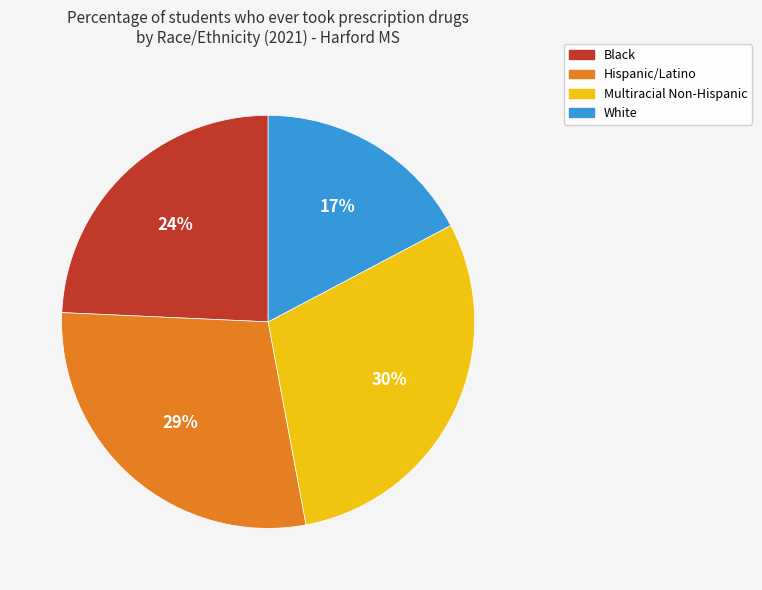

Rank the categories by value from highest to lowest.

Multiracial Non-Hispanic, Hispanic/Latino, Black, White